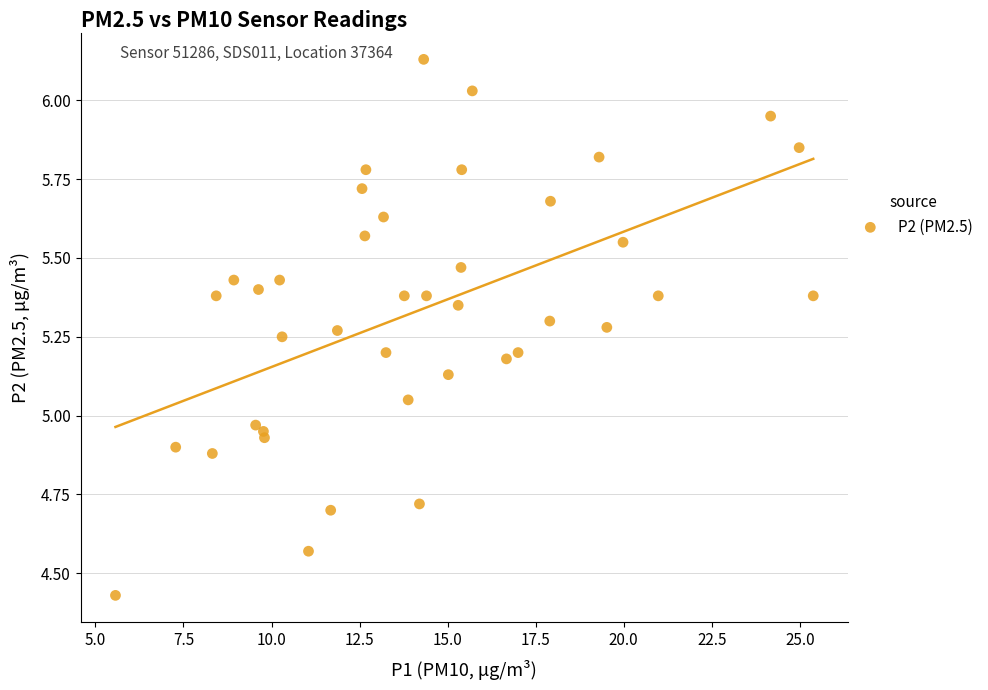

What is the range of Y values (max minus min)?

1.7